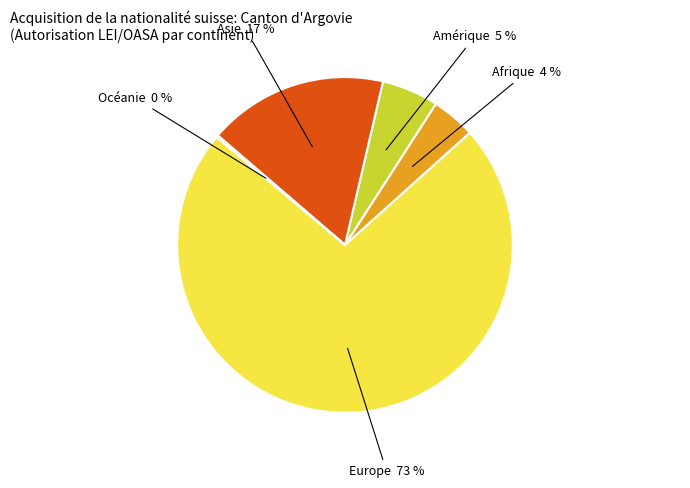

Which category has the biggest portion of the pie?

Europe